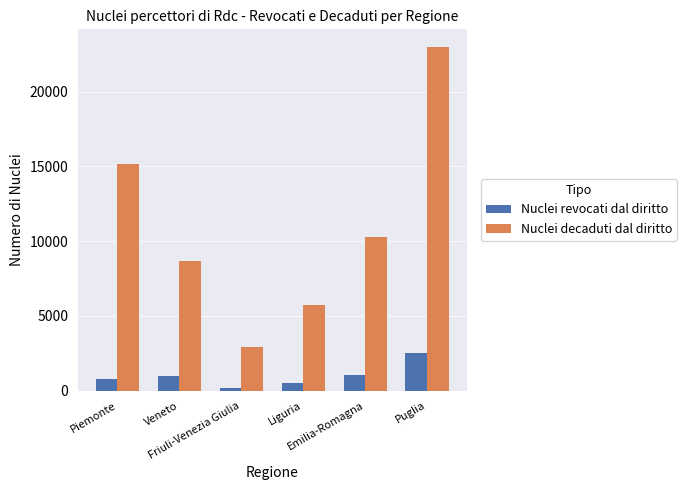

At which label does Nuclei decaduti dal diritto reach its peak?

Puglia